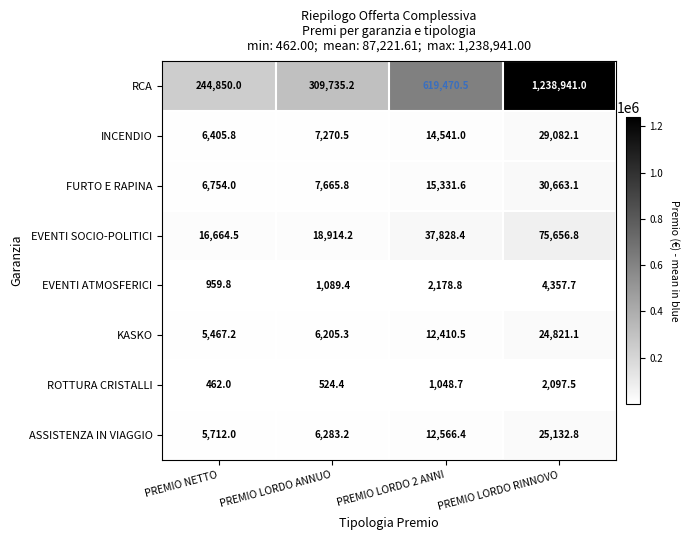

Which category has the highest value across all series?

PREMIO LORDO RINNOVO